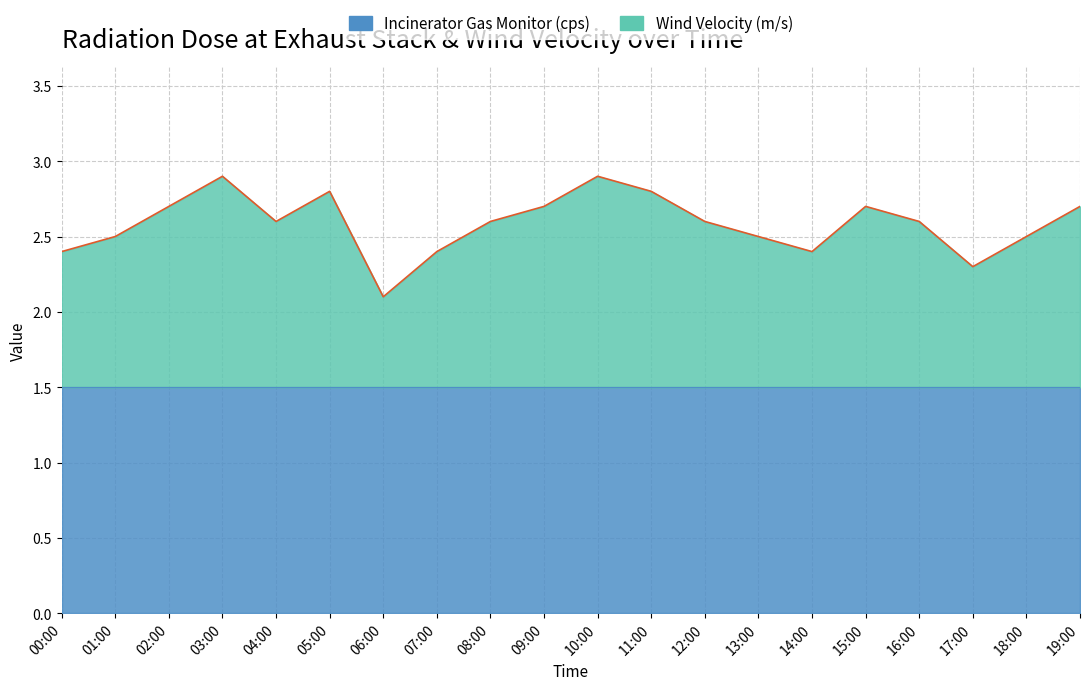

At which label is the value closest to 2?

06:00